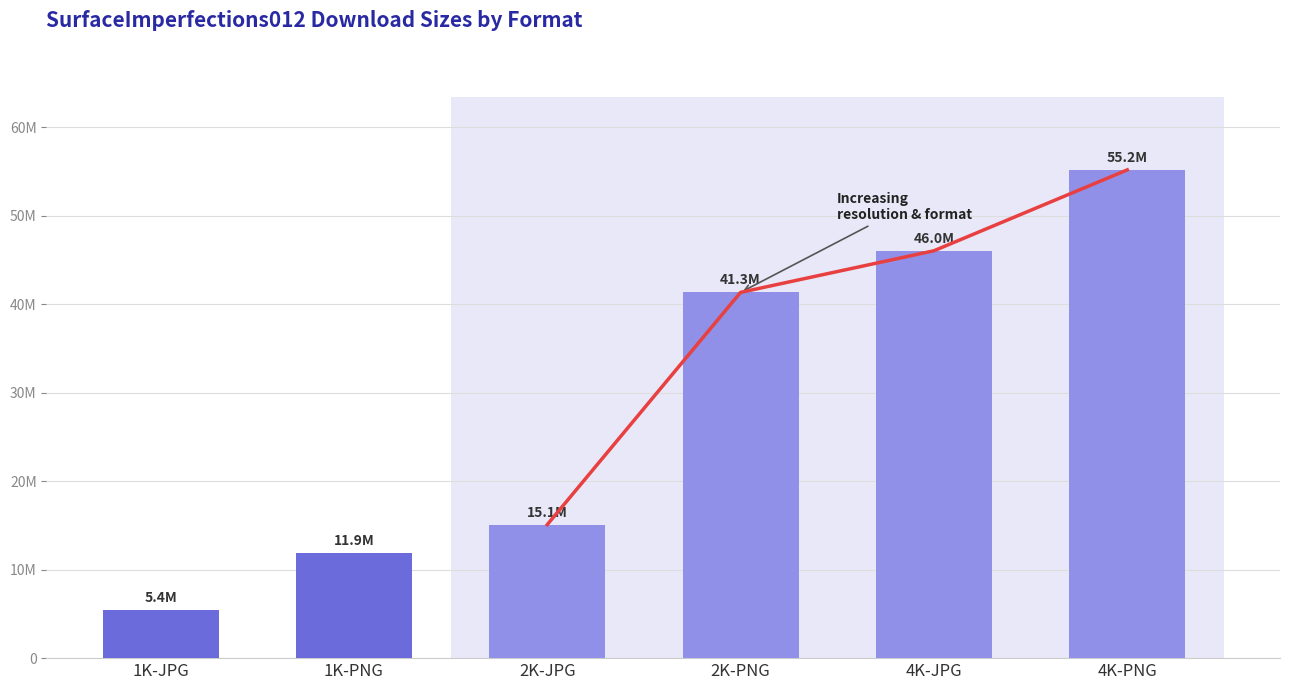

What position from the left is 4K-PNG?

6